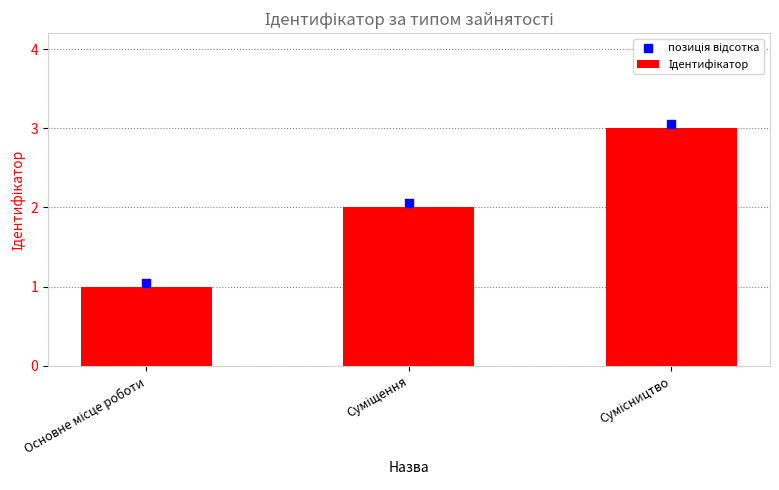

Which series has the largest total across all categories?

позиція відсотка